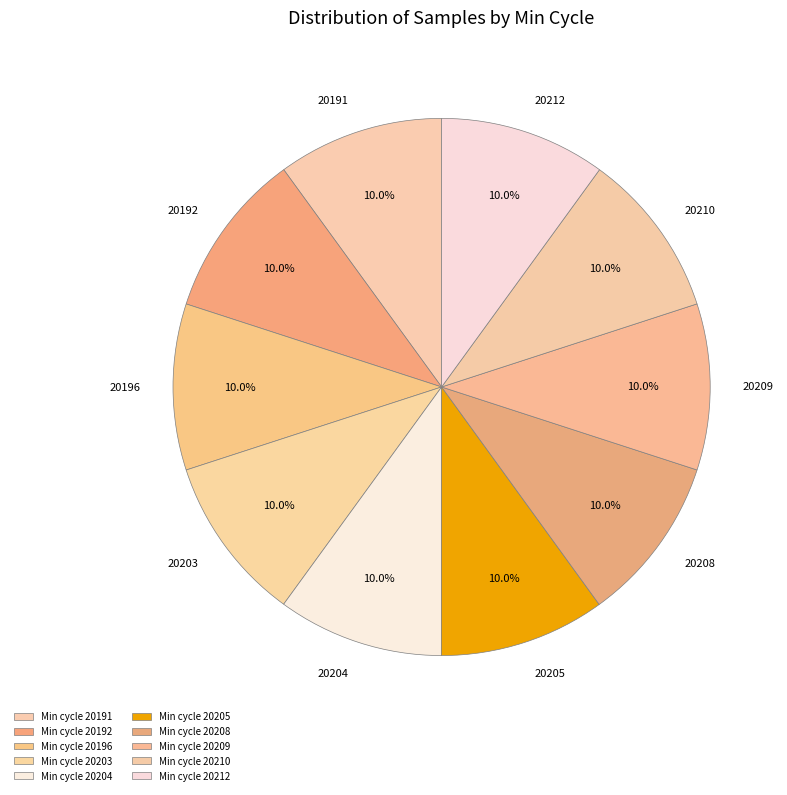

Is there a majority slice in this chart?

No